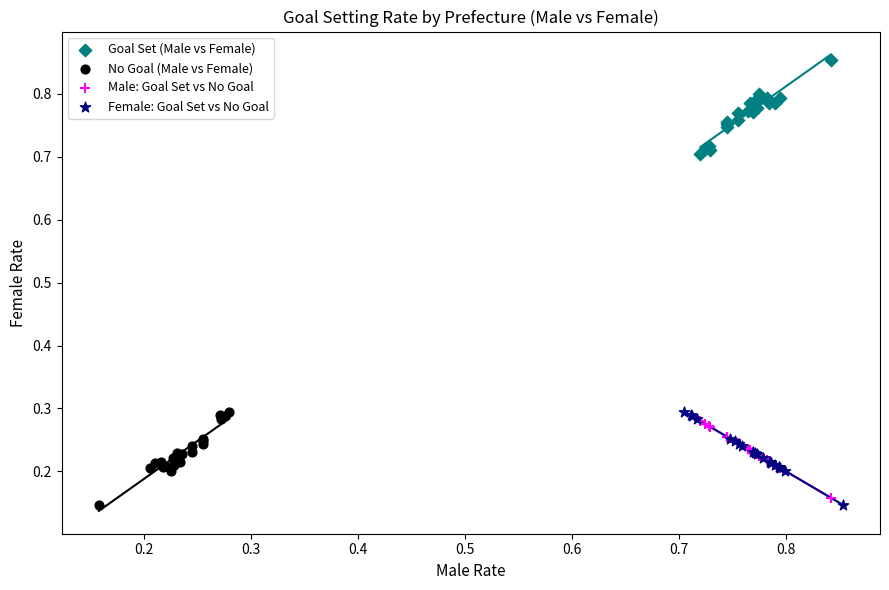

Which series contains the highest Y value?

Goal Set (Male vs Female)